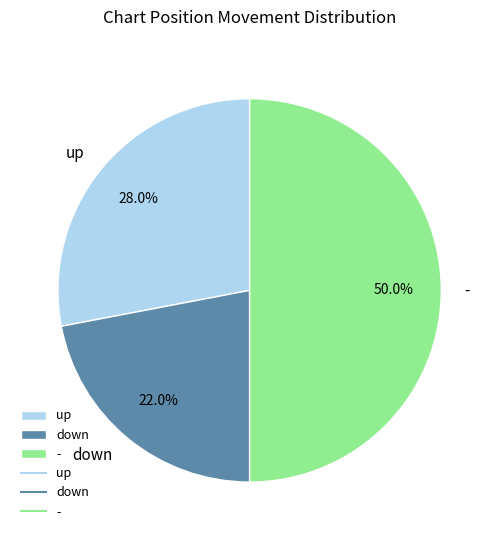

Does up account for over 50% of the chart?

No